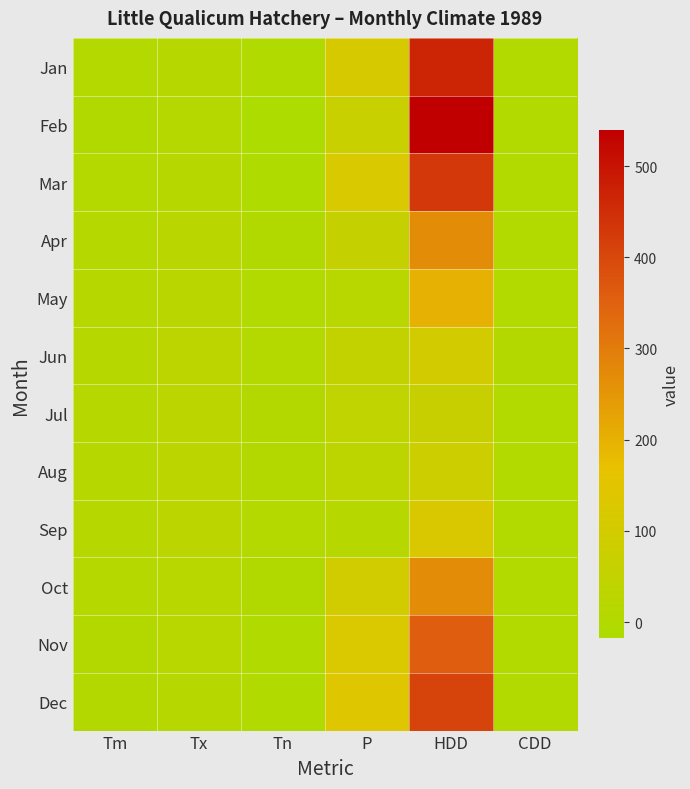

Reading left to right, transcribe all the data shown in this chart.

Jan: Tm=3.0	Tx=14.5	Tn=-6.0	P=116.6	HDD=465.7	CDD=0.0
Feb: Tm=-1.3	Tx=9.5	Tn=-17.5	P=68.8	HDD=539.1	CDD=0.0
Mar: Tm=4.2	Tx=11.5	Tn=-9.0	P=118.7	HDD=428.3	CDD=0.0
Apr: Tm=9.1	Tx=23.0	Tn=-1.0	P=61.7	HDD=268.0	CDD=0.0
May: Tm=11.6	Tx=23.0	Tn=1.0	P=17.9	HDD=198.9	CDD=0.0
Jun: Tm=14.9	Tx=31.0	Tn=3.0	P=51.0	HDD=98.7	CDD=6.3
Jul: Tm=15.6	Tx=27.0	Tn=5.5	P=39.7	HDD=69.9	CDD=1.8
Aug: Tm=15.3	Tx=26.5	Tn=5.0	P=33.0	HDD=81.6	CDD=1.6
Sep: Tm=13.9	Tx=28.0	Tn=2.5	P=17.2	HDD=122.2	CDD=0.3
Oct: Tm=9.4	Tx=18.5	Tn=-2.0	P=97.2	HDD=267.7	CDD=0.0
Nov: Tm=6.1	Tx=18.5	Tn=-2.5	P=125.2	HDD=356.5	CDD=0.0
Dec: Tm=4.9	Tx=12.5	Tn=-3.0	P=139.0	HDD=405.6	CDD=0.0